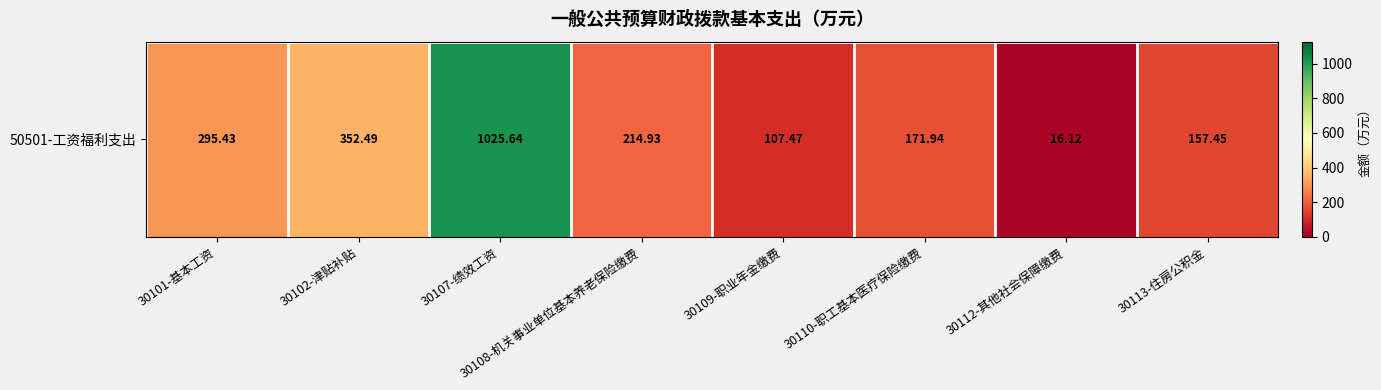

What is the ratio of the value at 30102-津贴补贴 to the value at 30101-基本工资?

1.2